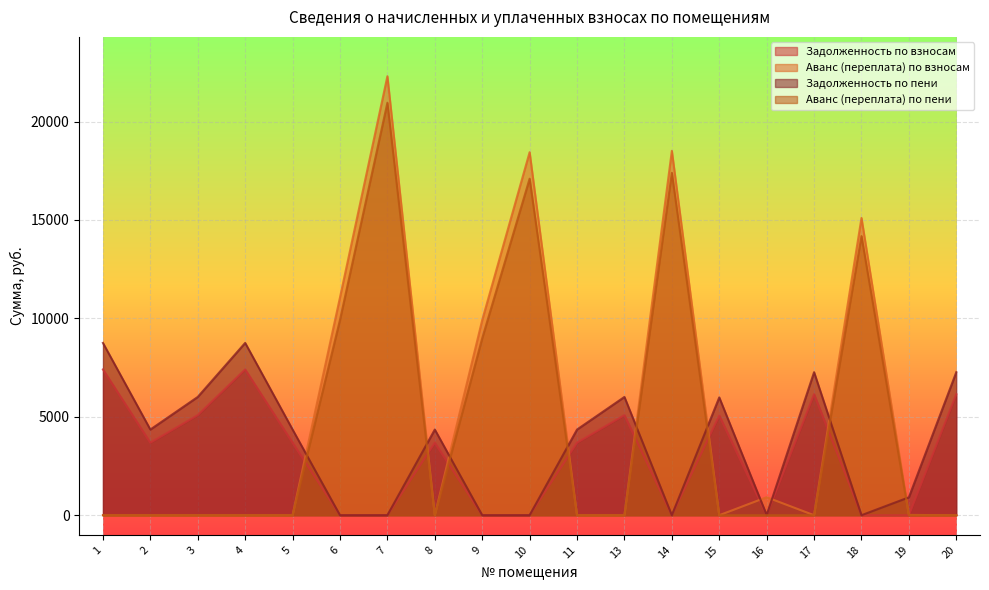

What are all the series names shown in the legend?

Задолженность по взносам, Аванс (переплата) по взносам, Задолженность по пени, Аванс (переплата) по пени